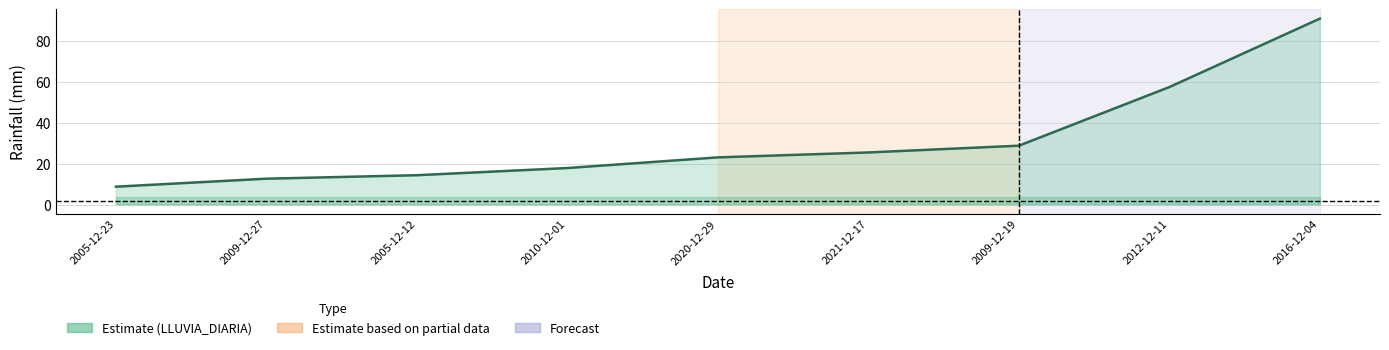

What is the value of the 3rd point from the left?

14.3